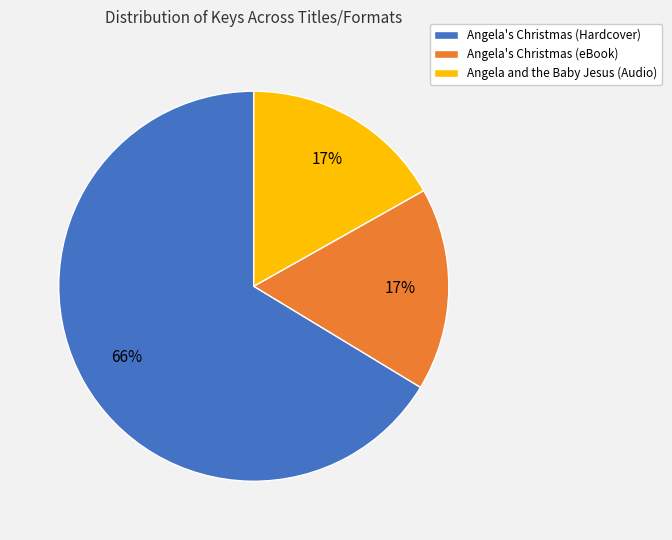

What is the ratio of the value at Angela's Christmas (eBook) to the value at Angela and the Baby Jesus (Audio)?

1.0